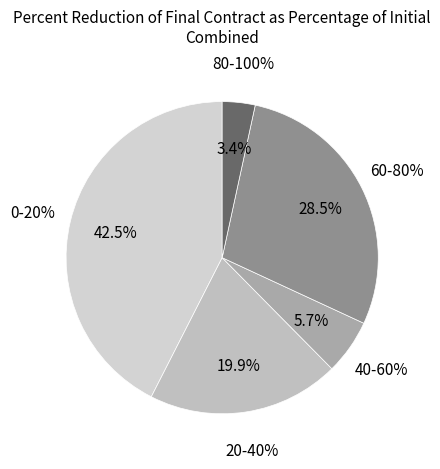

Count the number of slices in the pie.

5